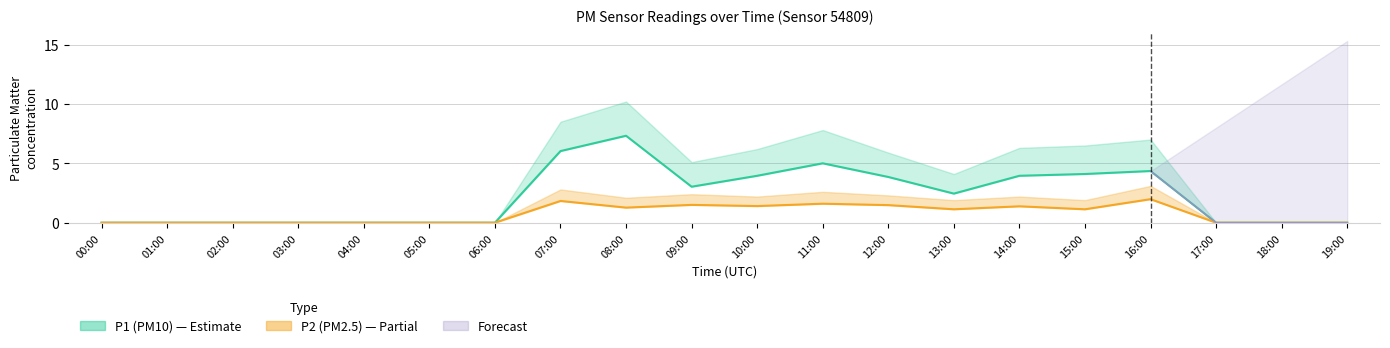

What is the difference between the second highest and minimum values in the P2 series?

1.8